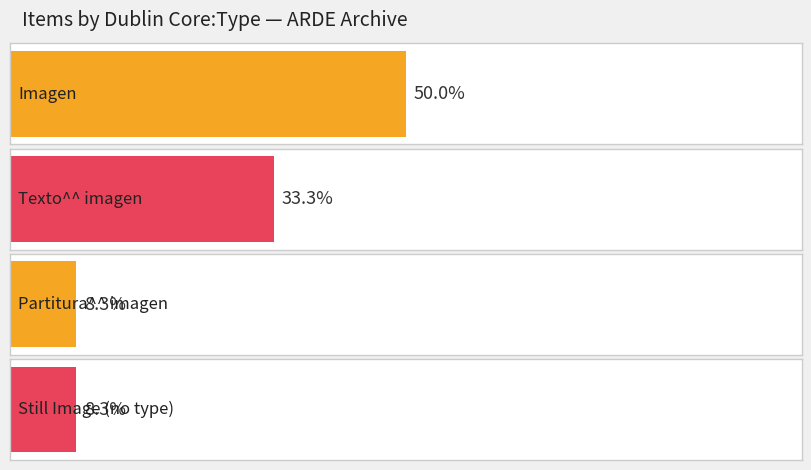

The public series shows 0 at Imagen. True or false?

False